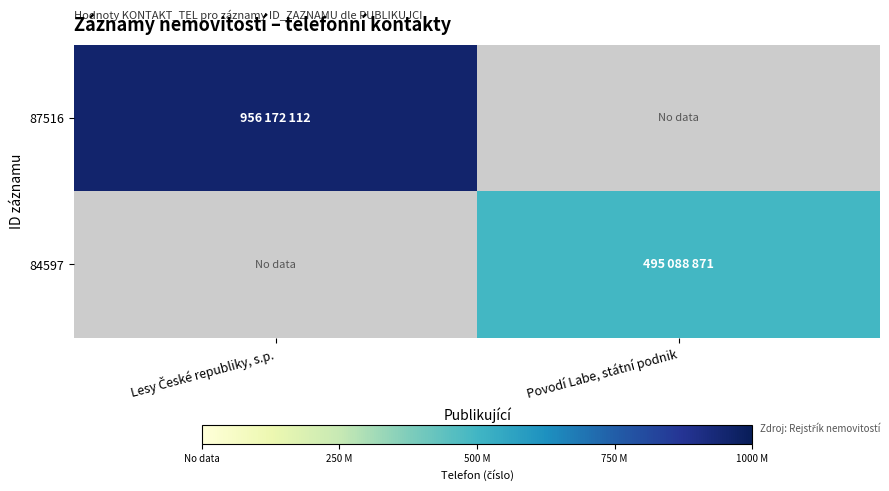

Which label corresponds to the largest value in the chart?

Lesy České republiky, s.p.